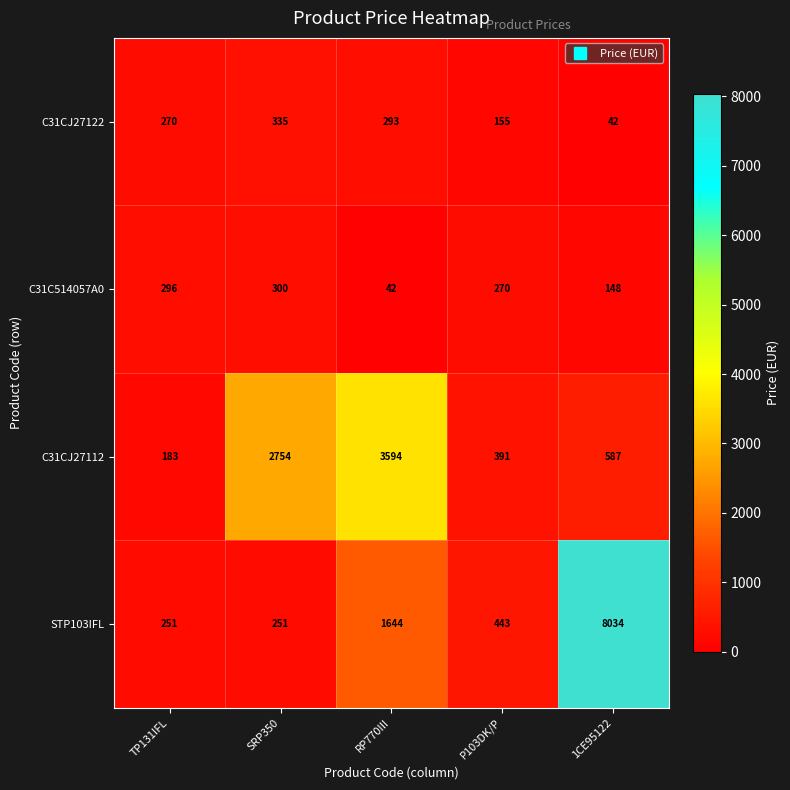

How many series are shown in this chart?

4